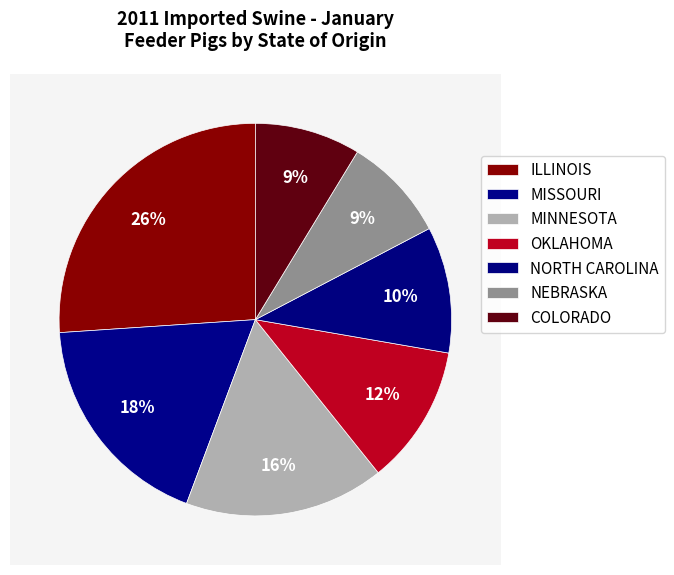

True or false: NEBRASKA accounts for 9% of the total.

True